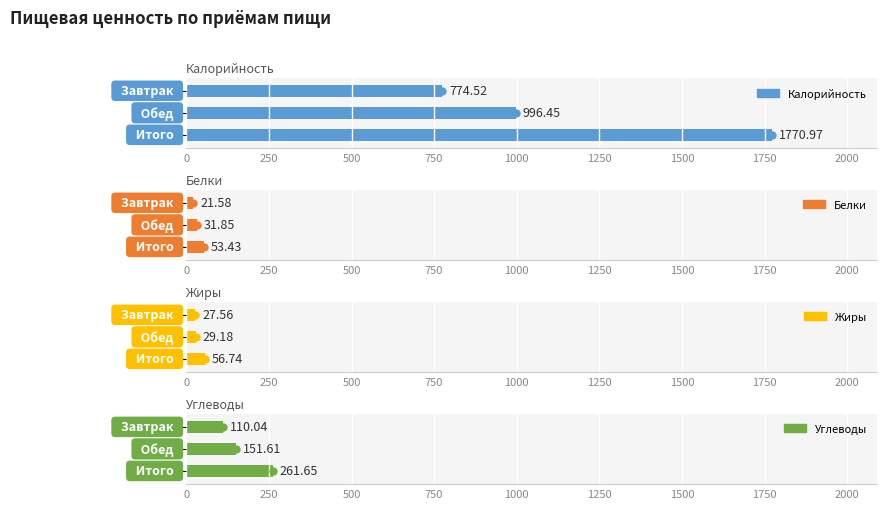

Which series contains the lowest Y value?

Белки